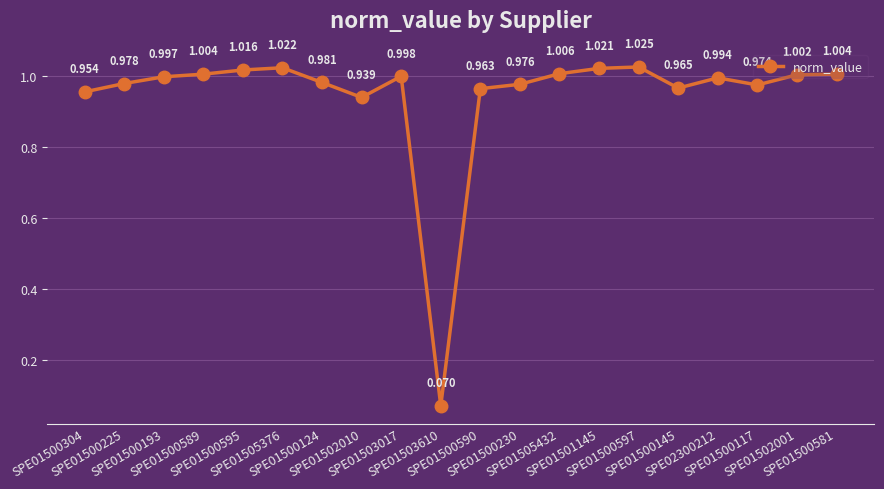

What is the change in value from SPE01503610 to SPE01500590?

+0.9